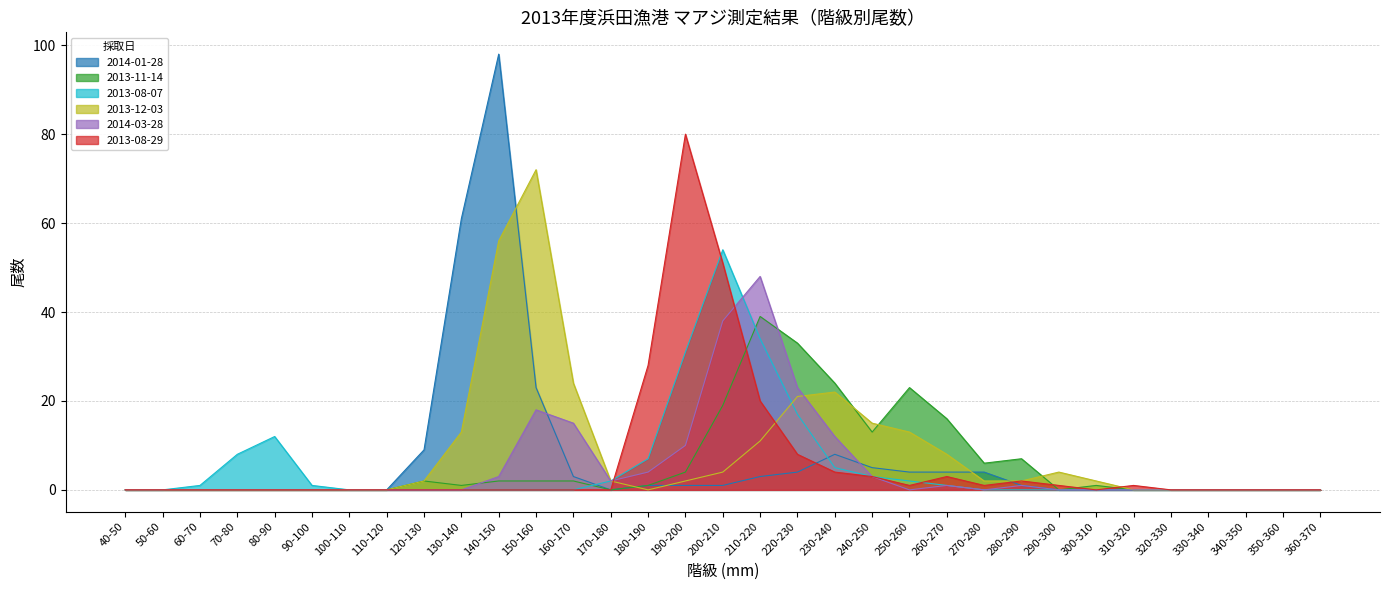

Which series has the largest range (max minus min)?

2014-01-28